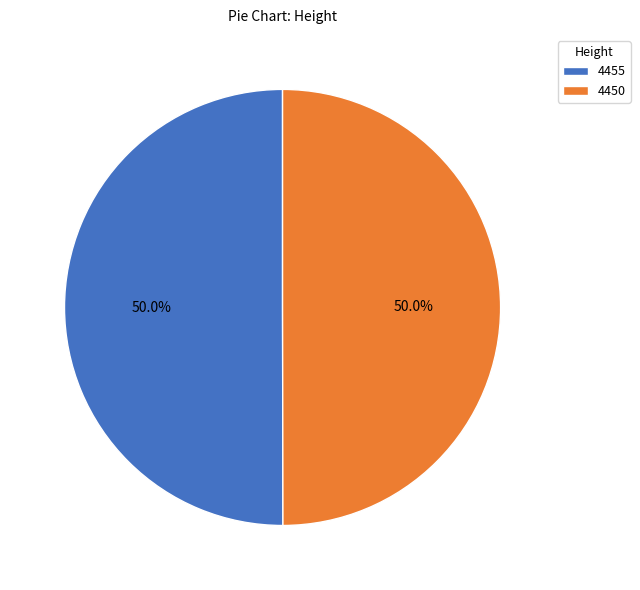

How much of the chart is everything except 4450?

50.0%